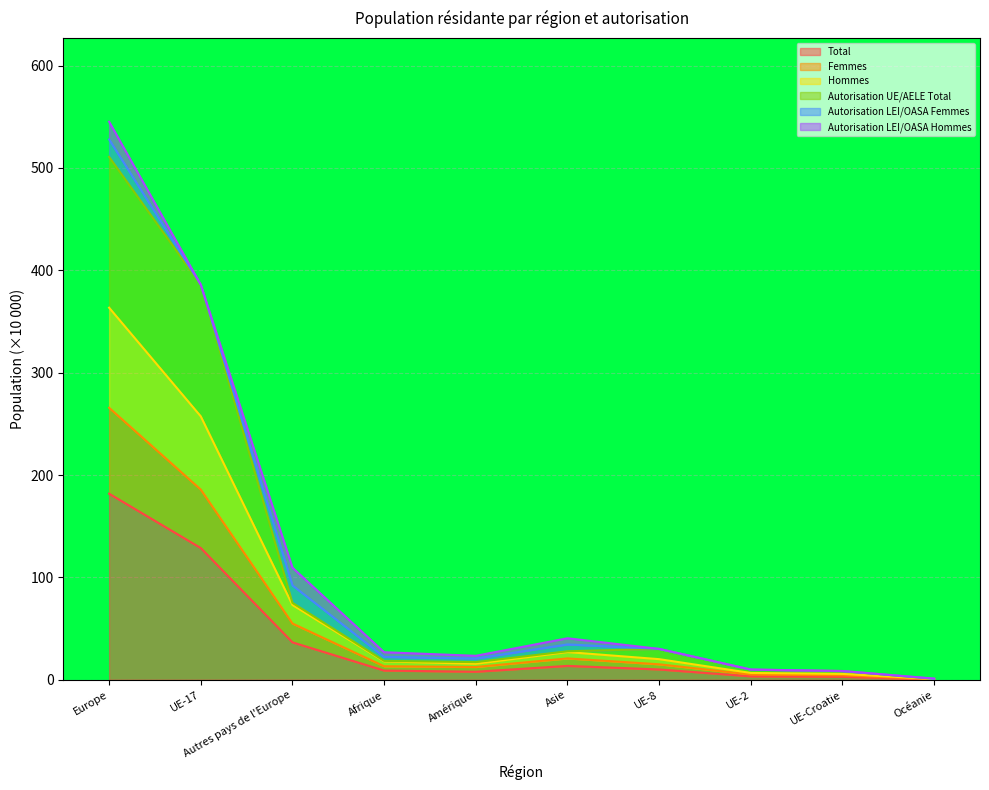

What is the value of the Total point at the 4th from the left?

9.0